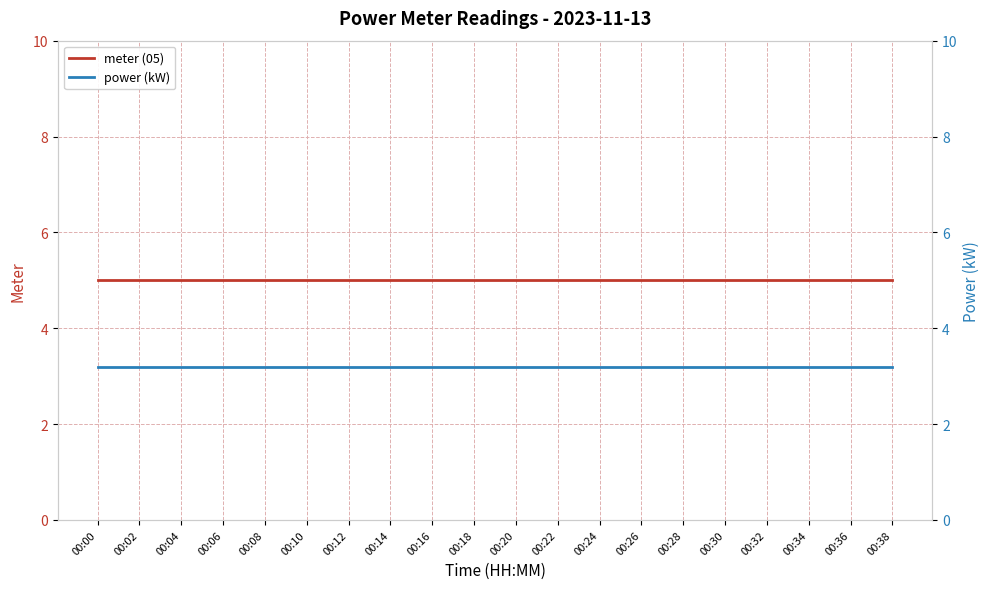

Is it true that meter (05) equals 5.0 at 00:16?

True